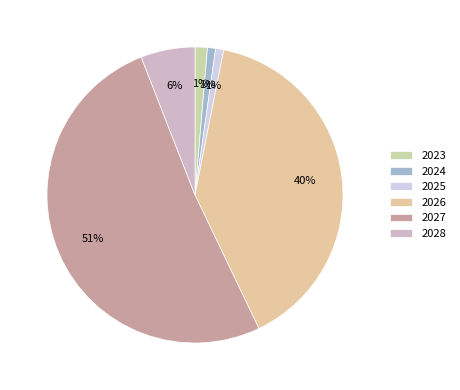

What percentage is the 2024 slice, to the nearest percent?

1%